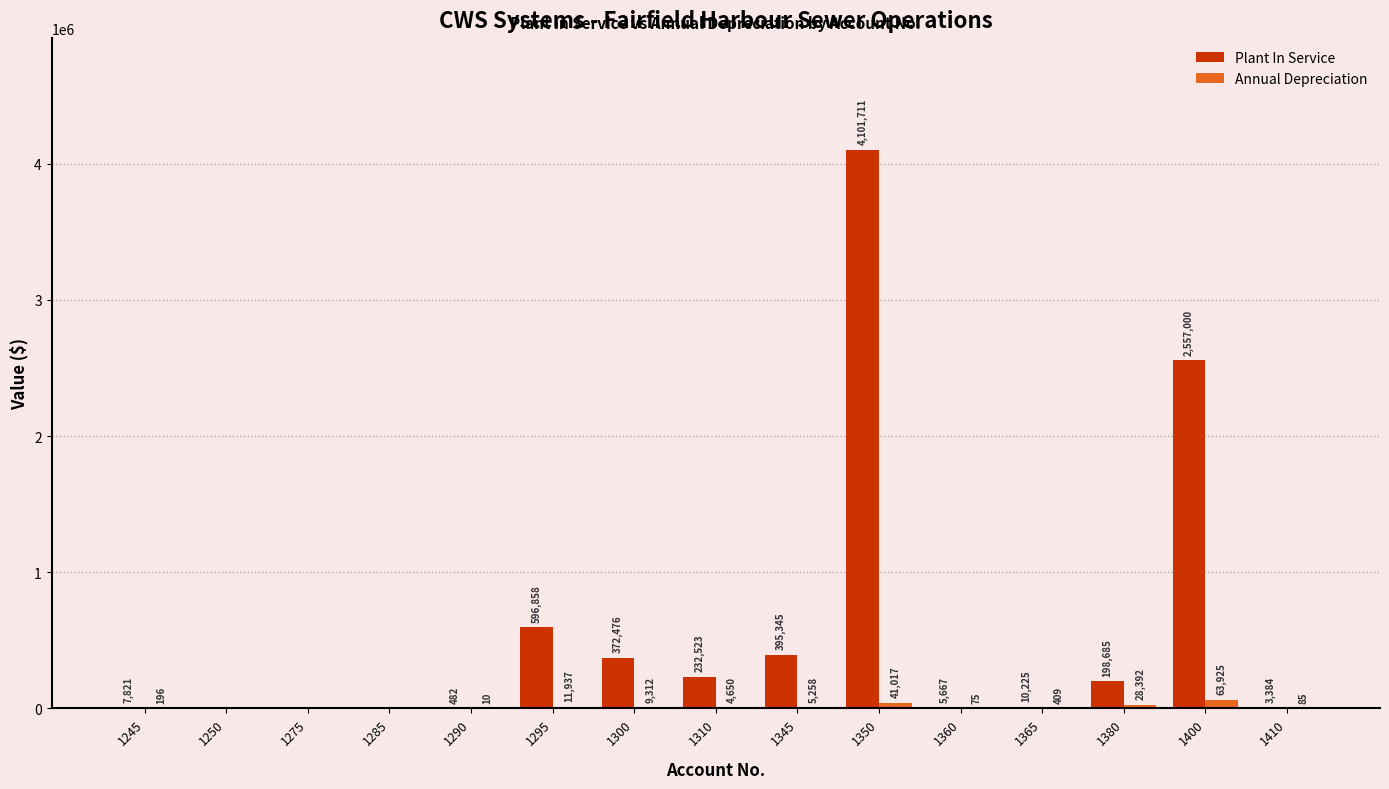

How many series are shown in this chart?

2